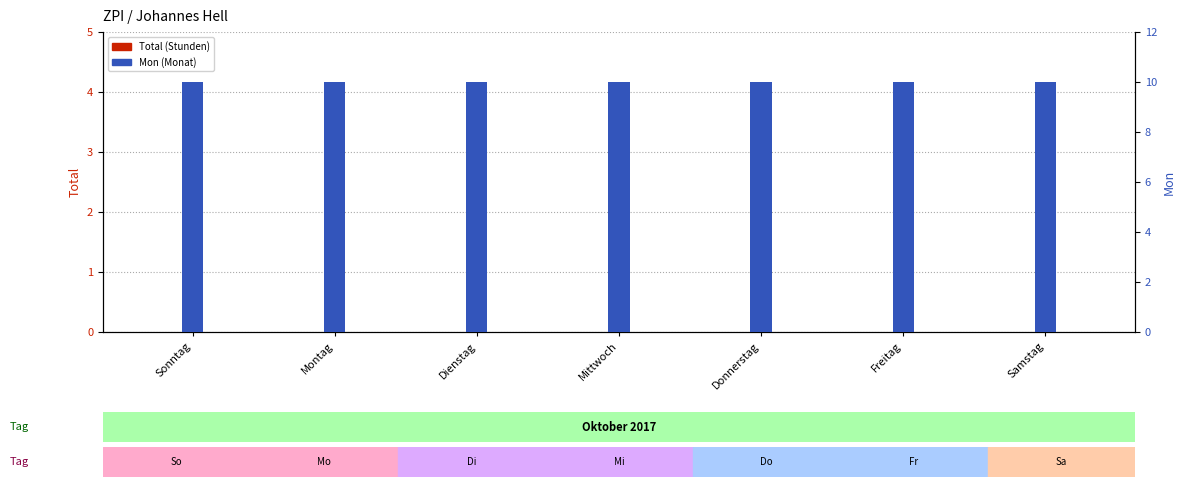

What position from the left is Freitag?

6